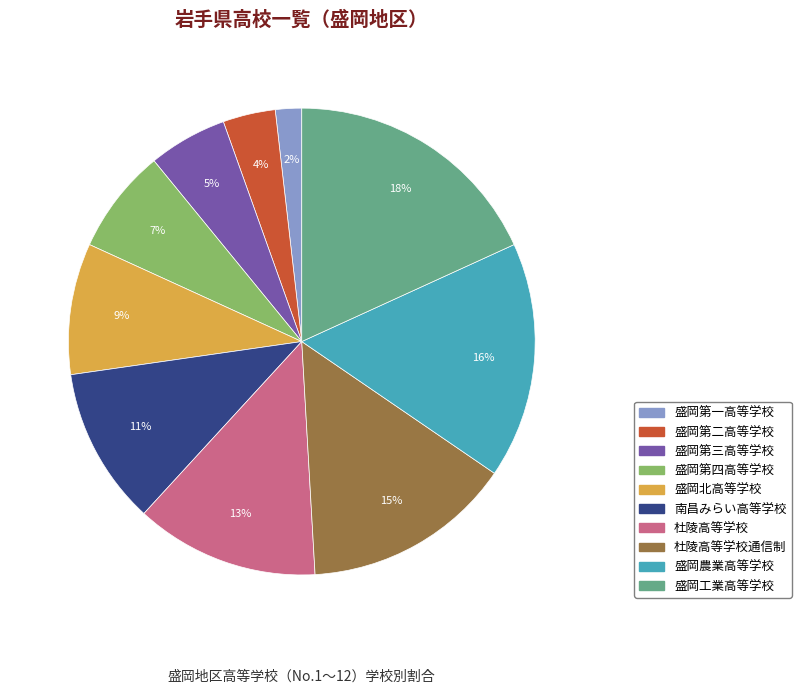

Is there any slice that represents more than half of the pie?

No